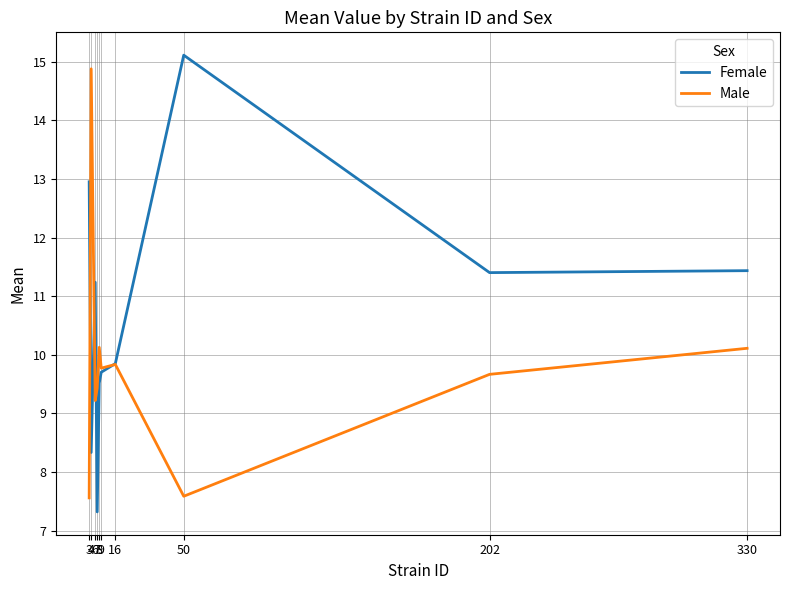

Where is Female nearest to the value 11?

6